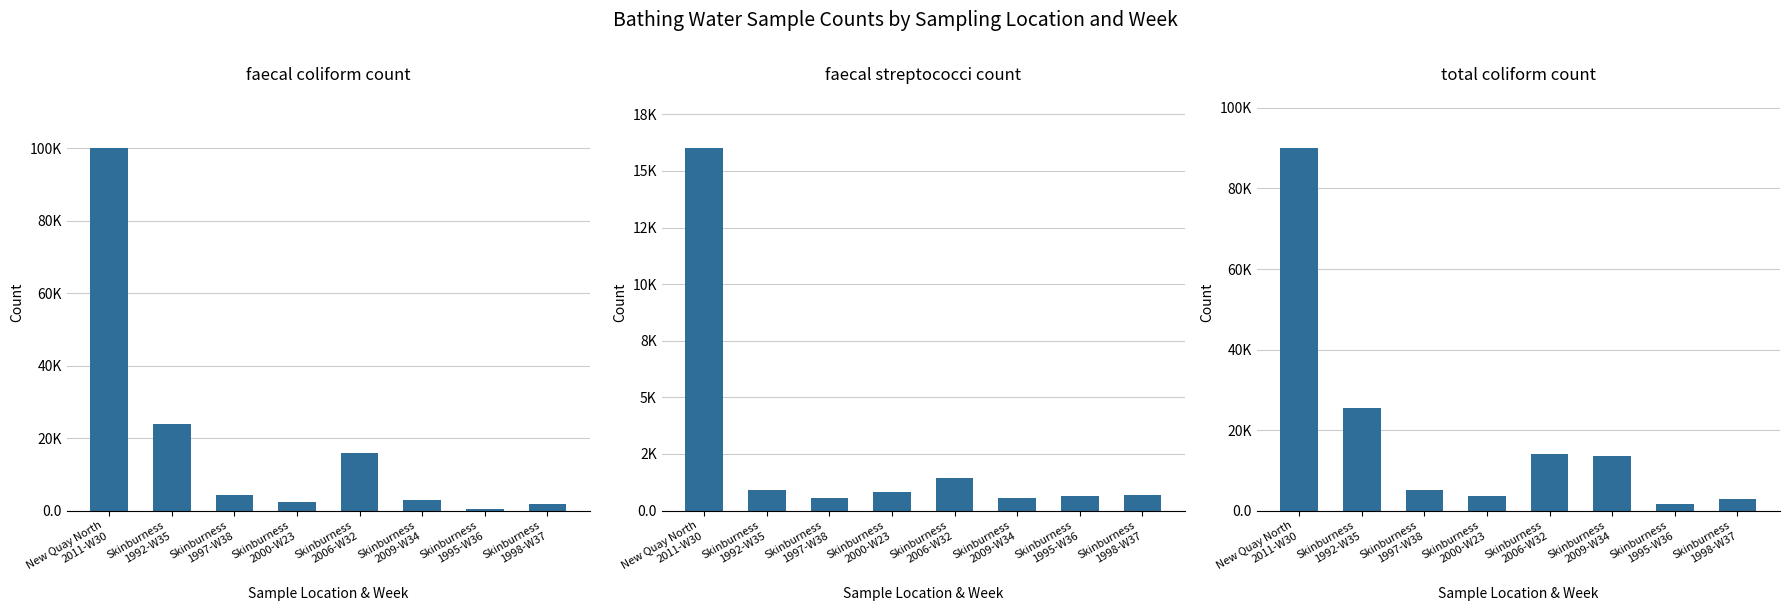

Where is faecal coliform count nearest to the value 50250?

Skinburness
1992-W35